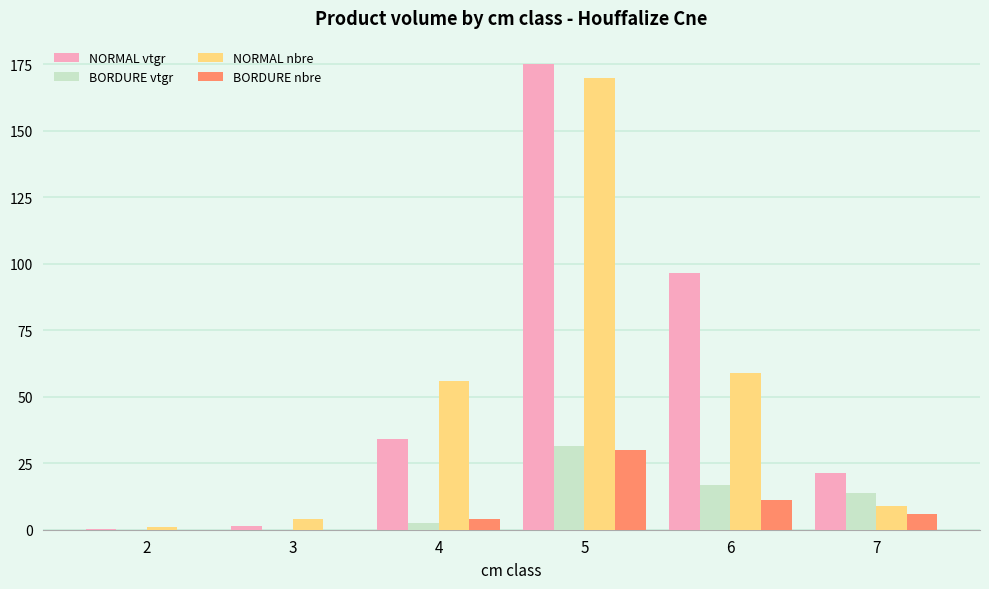

What is the difference between the NORMAL nbre values at 3 and 5?

166.0